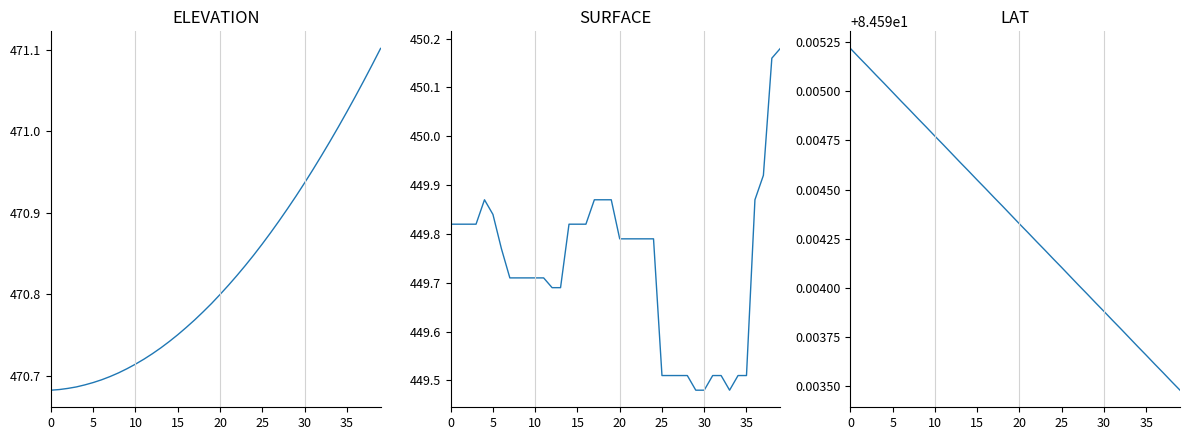

What is the label of the 37th point from the left?

36